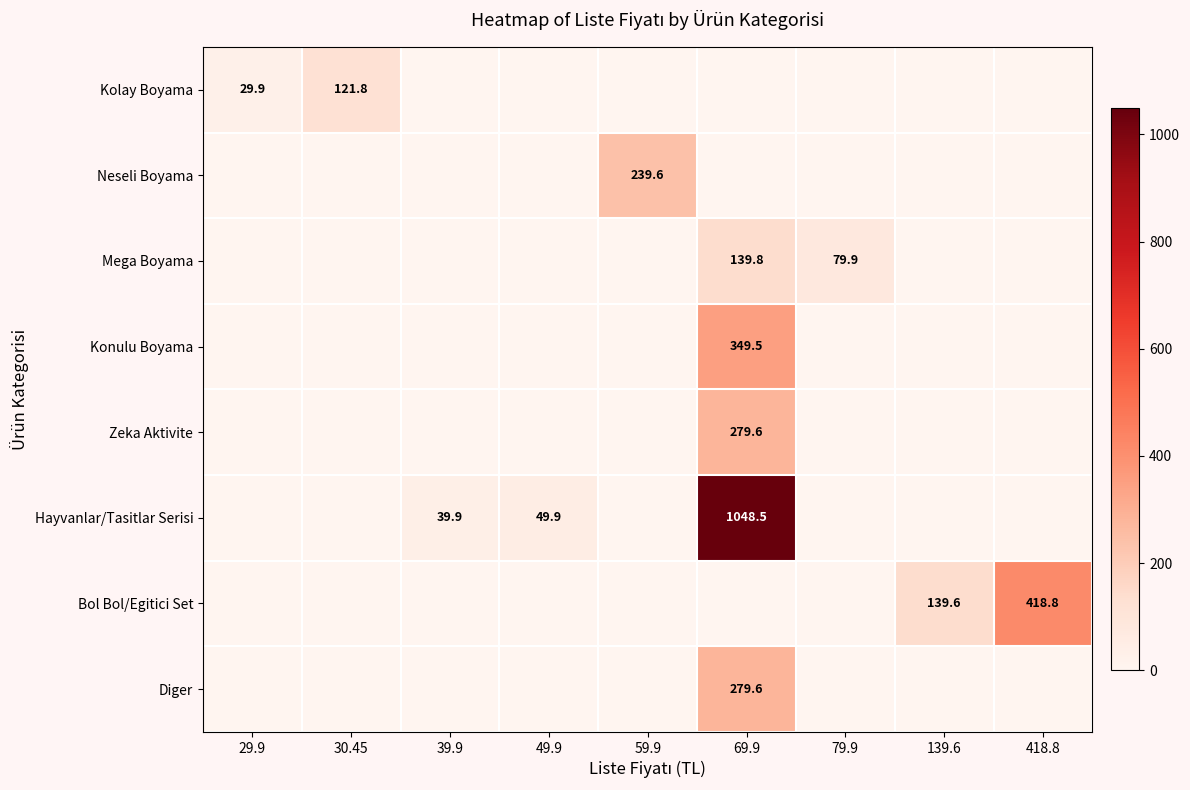

At how many categories does at least one series exceed 624?

1